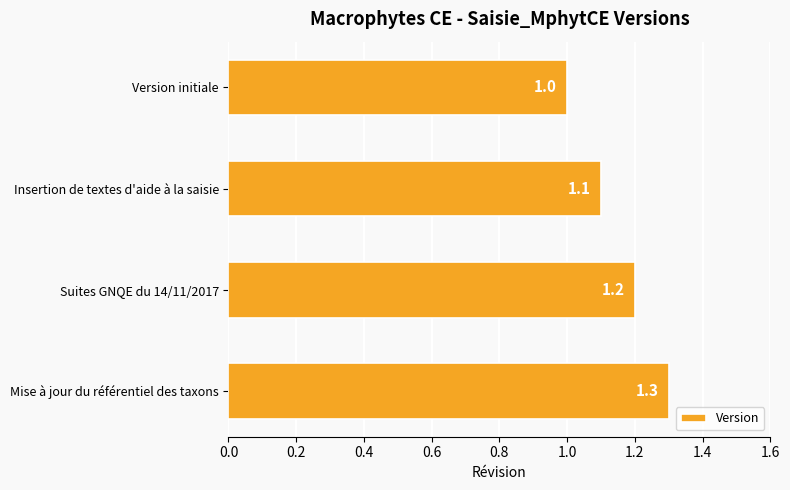

Rank the categories by value from lowest to highest.

Version initiale, Insertion de textes d'aide à la saisie, Suites GNQE du 14/11/2017, Mise à jour du référentiel des taxons